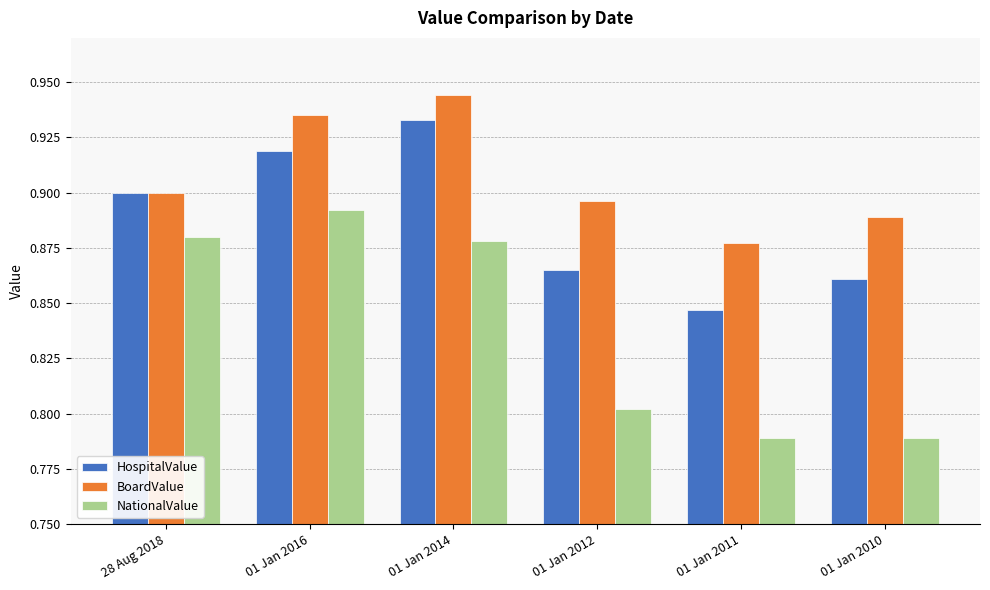

Rank the series by their maximum value, from highest to lowest.

BoardValue, HospitalValue, NationalValue